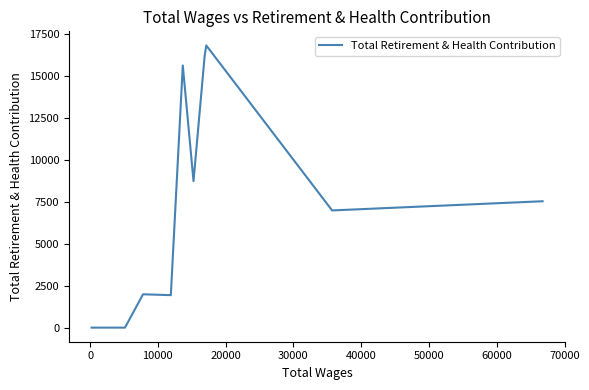

What is the greatest value displayed?

16792